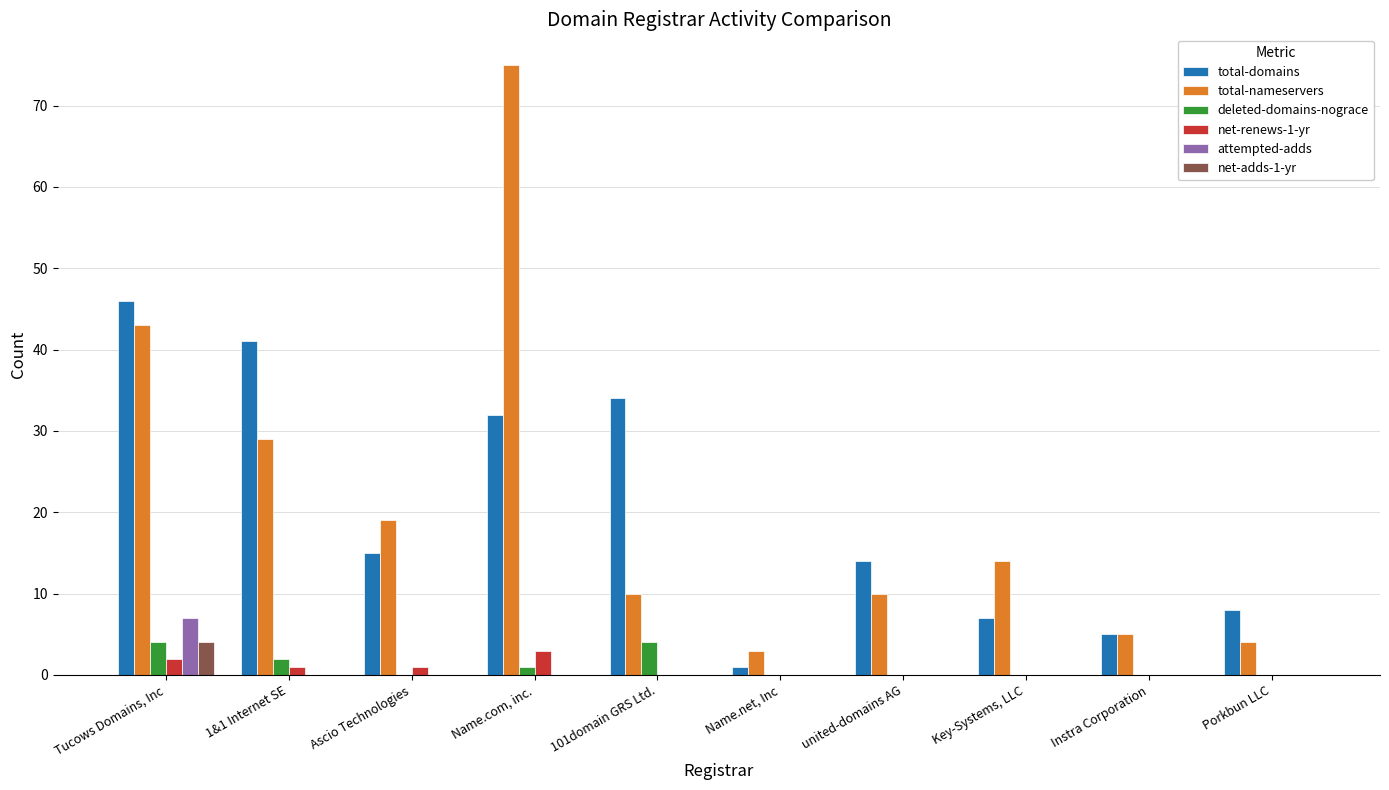

What is the approximate value of total-nameservers at Ascio Technologies, to the nearest 5?

20